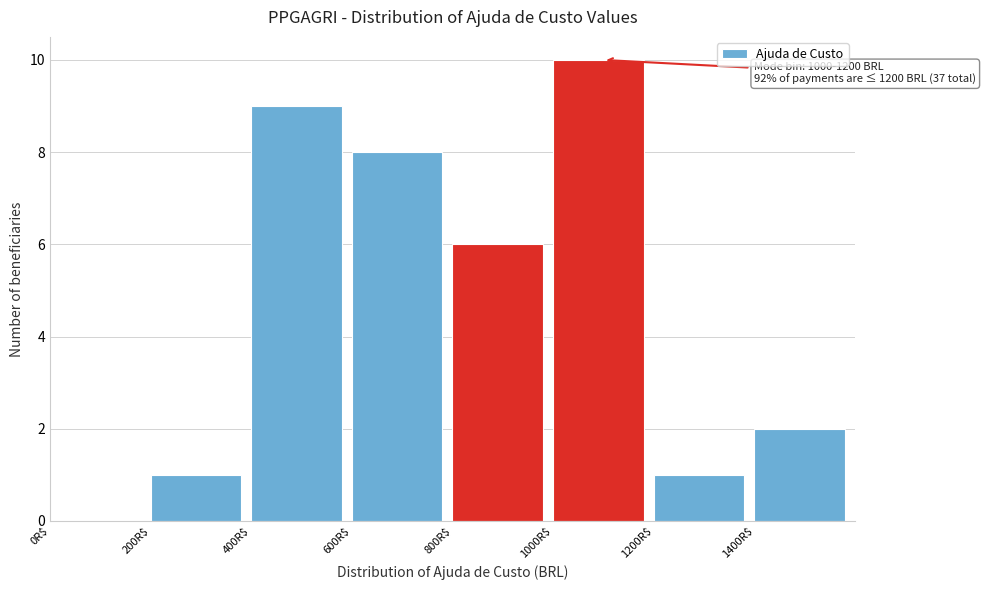

Over which range of the x-axis is the bar tallest?

1000 to 1200